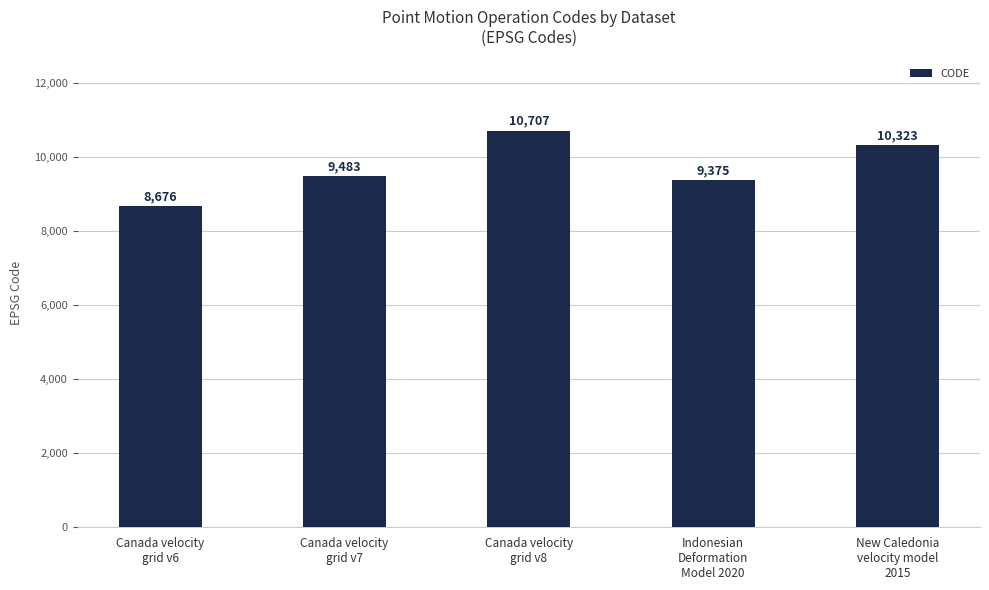

What is the value of the 2nd bar from the left?

9483